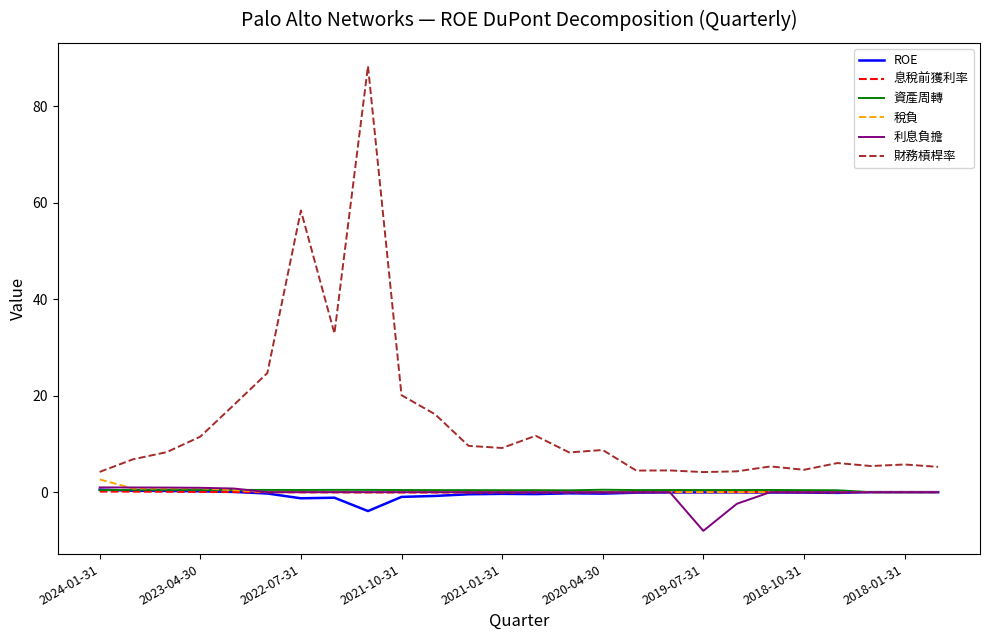

Which series has the largest range (max minus min)?

財務槓桿率